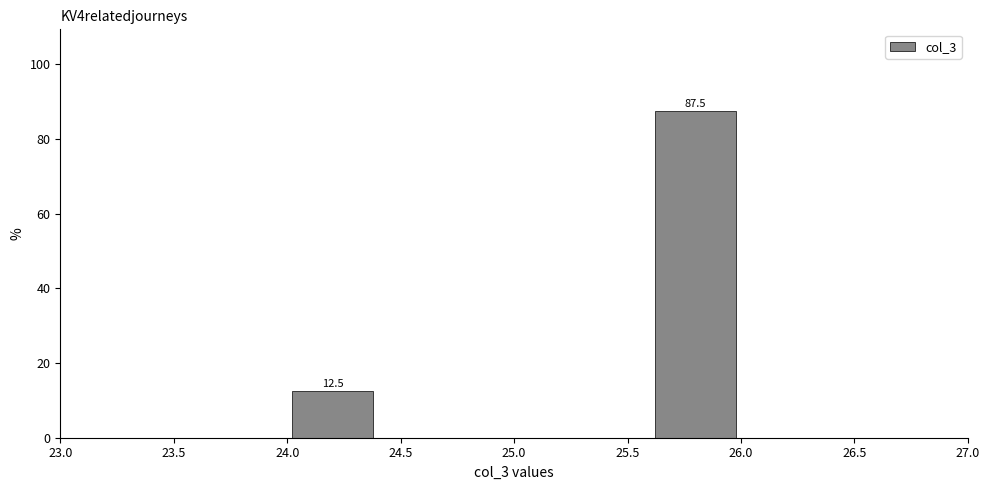

Which range on the x-axis has the tallest bar?

25.6 to 26.0